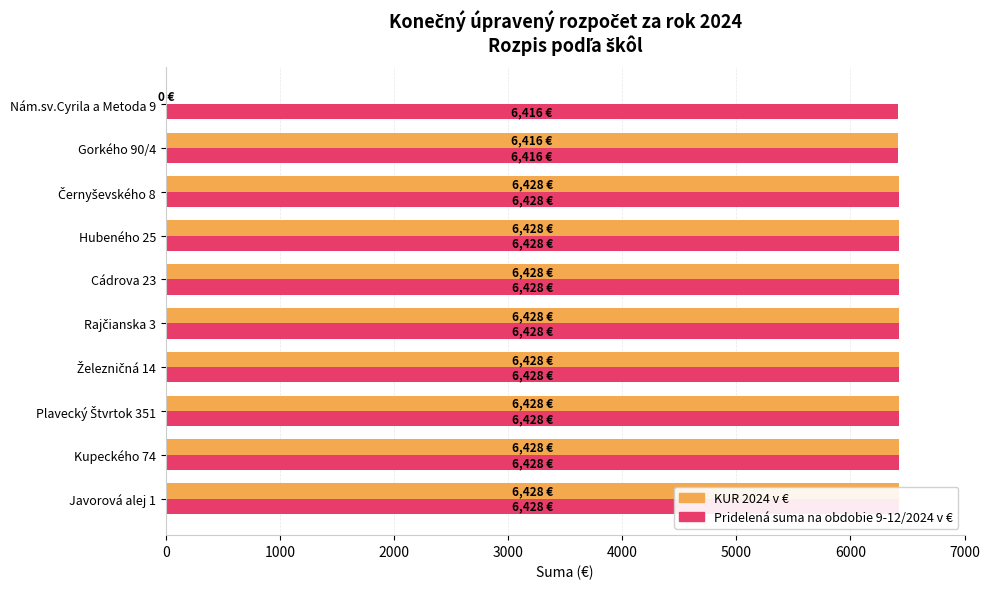

How many groups of bars are there?

10